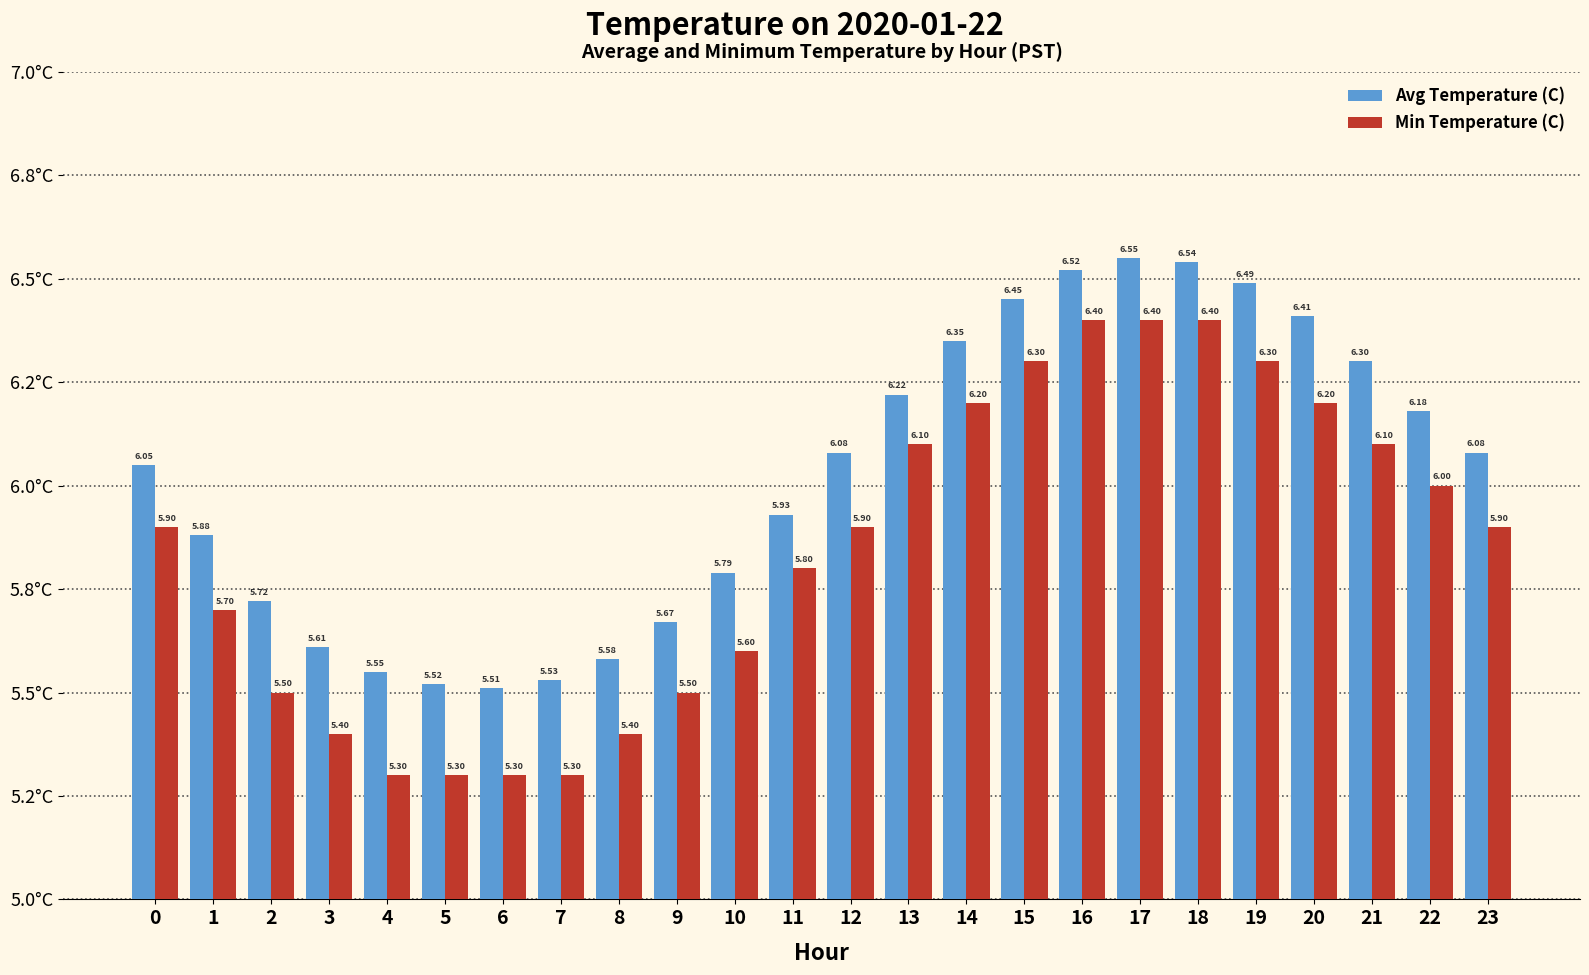

Rank the series by their maximum value, from lowest to highest.

Min Temperature (C), Avg Temperature (C)